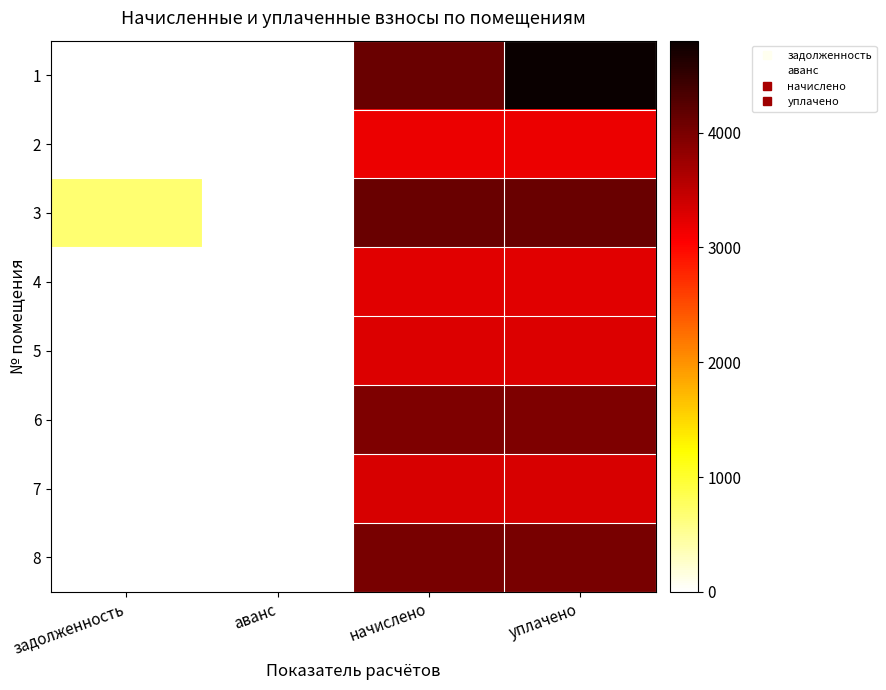

Reading left to right, extract all data points from this chart.

1: задолженность=0.0	аванс=0.0	начислено=4115.2	уплачено=4801.0
2: задолженность=0.0	аванс=0.0	начислено=3179.5	уплачено=3179.5
3: задолженность=687.2	аванс=0.0	начислено=4123.4	уплачено=4123.4
4: задолженность=0.0	аванс=0.0	начислено=3262.3	уплачено=3262.3
5: задолженность=0.0	аванс=0.0	начислено=3287.2	уплачено=3287.2
6: задолженность=0.0	аванс=0.0	начислено=3966.1	уплачено=3966.1
7: задолженность=0.0	аванс=0.0	начислено=3336.8	уплачено=3336.8
8: задолженность=0.0	аванс=0.0	начислено=4007.5	уплачено=4007.5